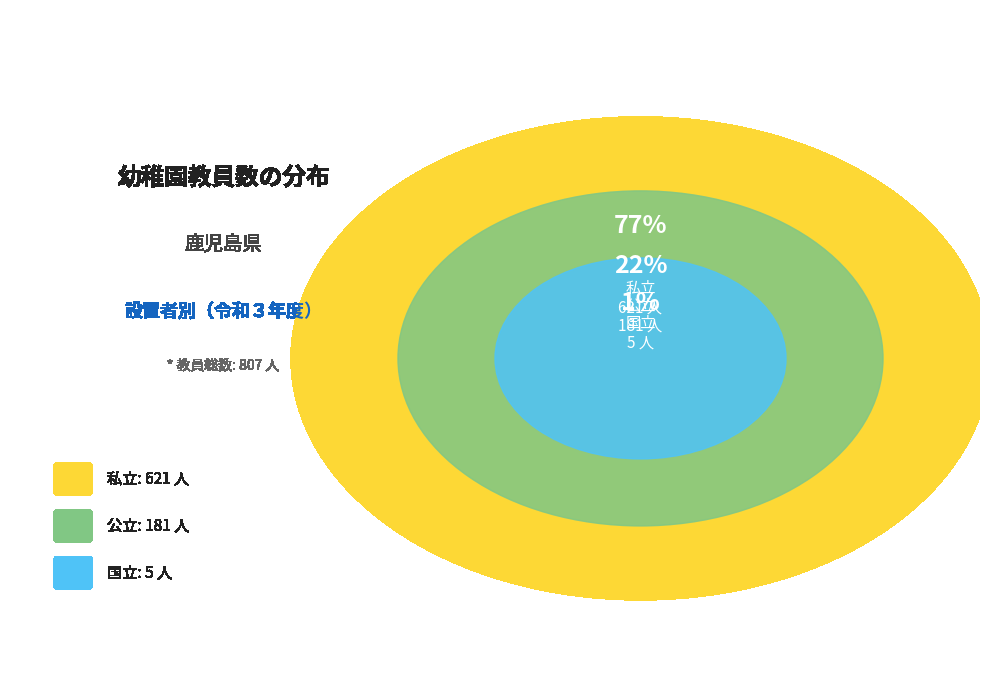

What percentage is the 私立 slice, to the nearest percent?

77%